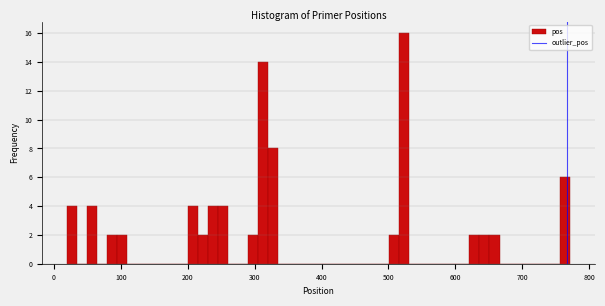

Around what value on the x-axis is the tallest bar? Give the approximate position of its centre, as read against the axis.

520